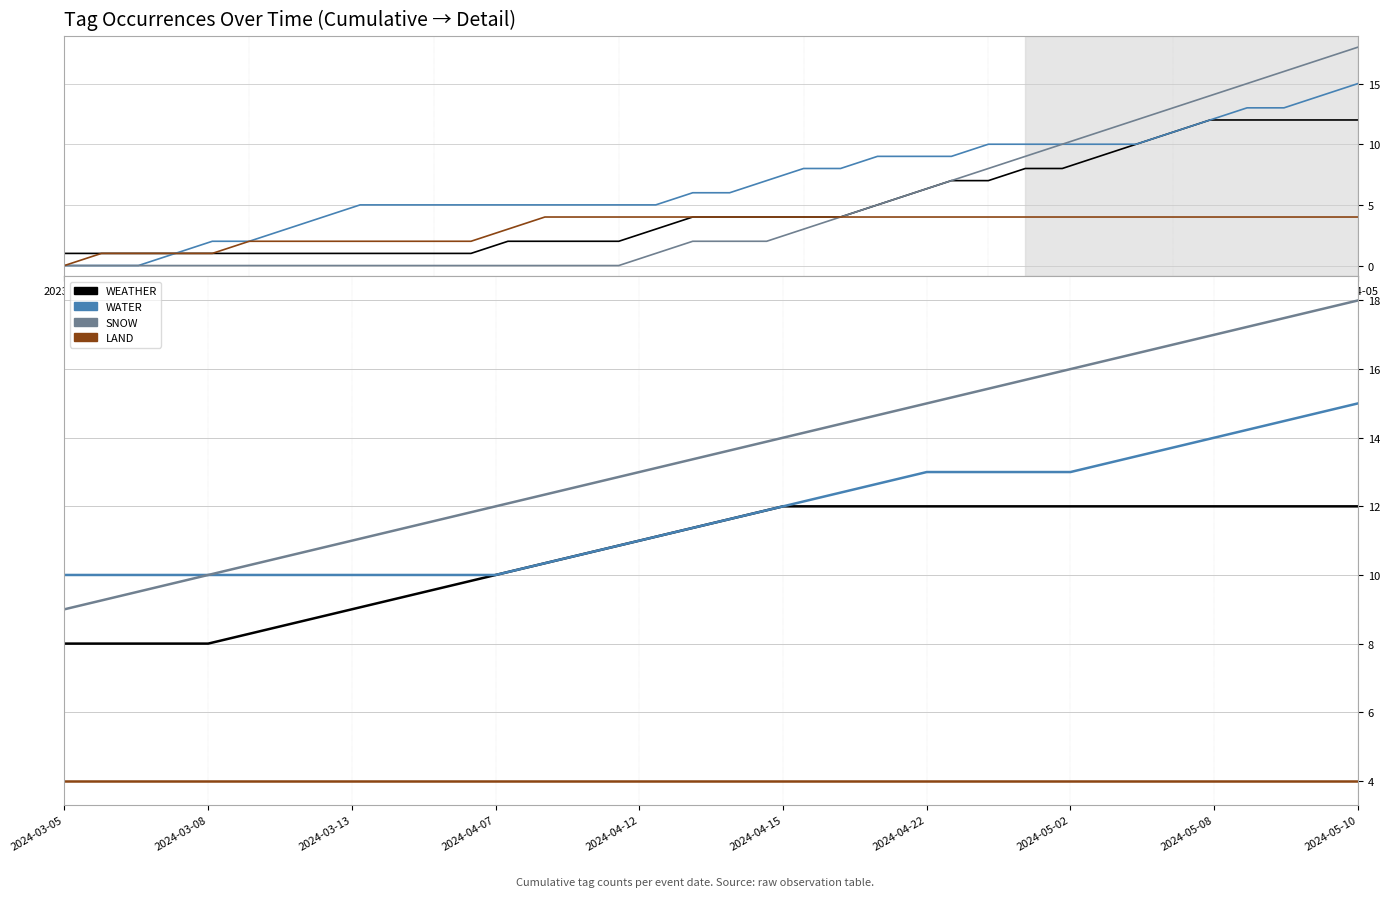

Is this an area chart (filled region under the line)?

No